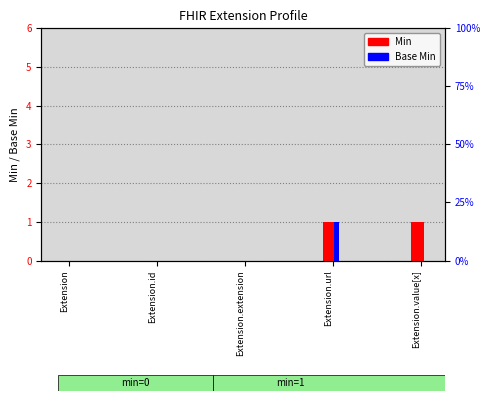

What is the label of the 2nd bar from the left?

Extension.id